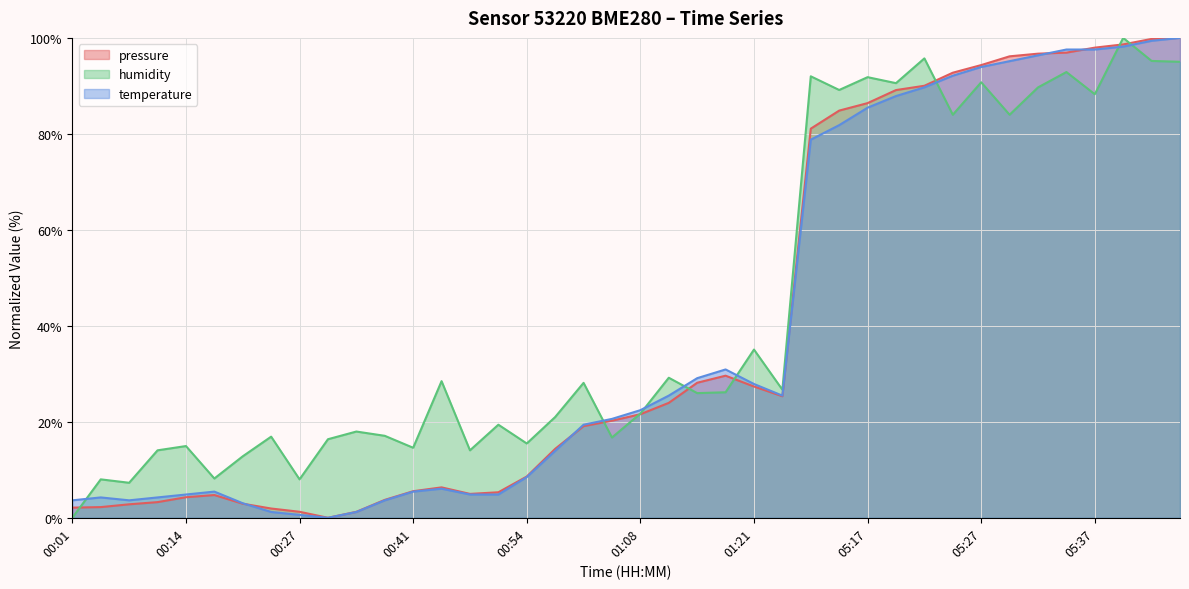

Does the chart display data point markers on the line(s)?

No